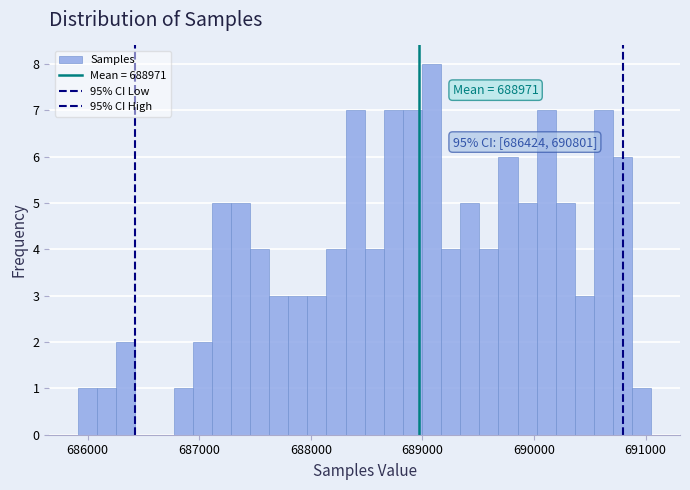

Read against the x-axis, roughly where is the centre of the tallest bar?

689100